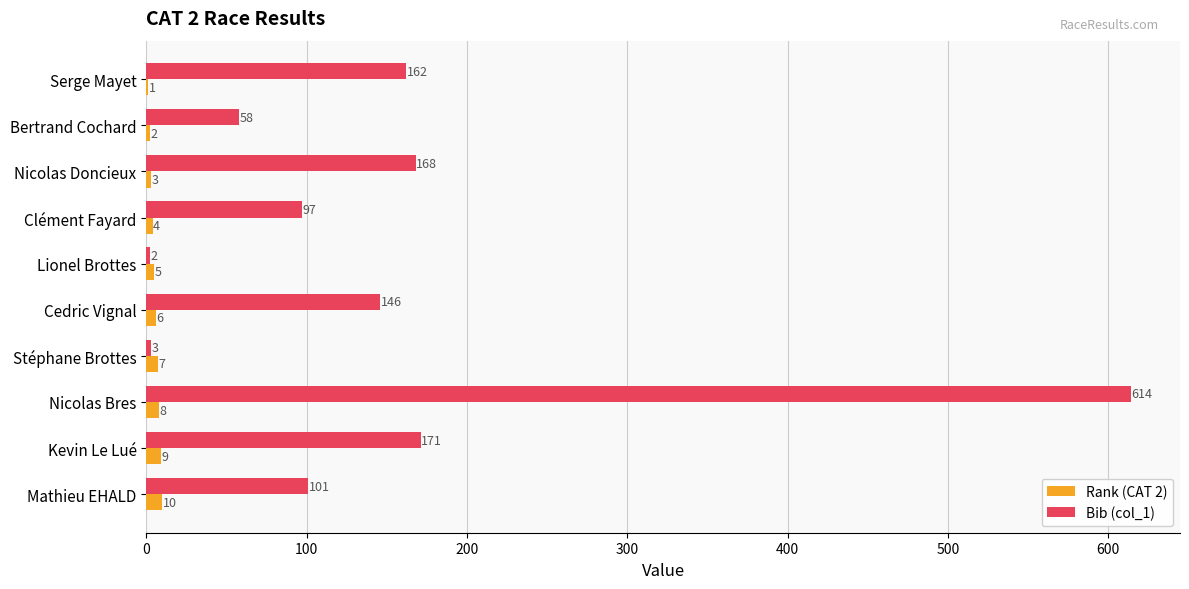

What is the sum of all Rank (CAT 2) values?

55